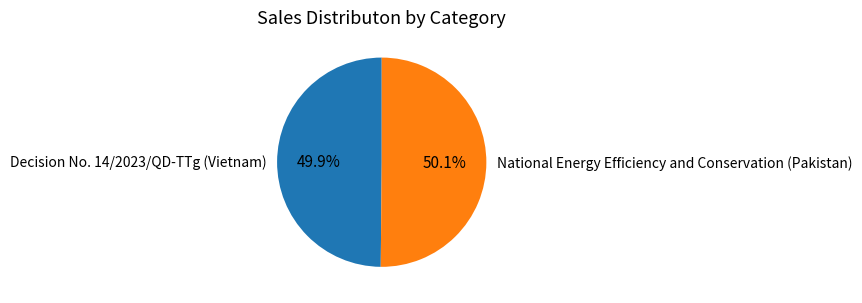

Is it true that Decision No. 14/2023/QD-TTg (Vietnam) is 50% of the pie?

True